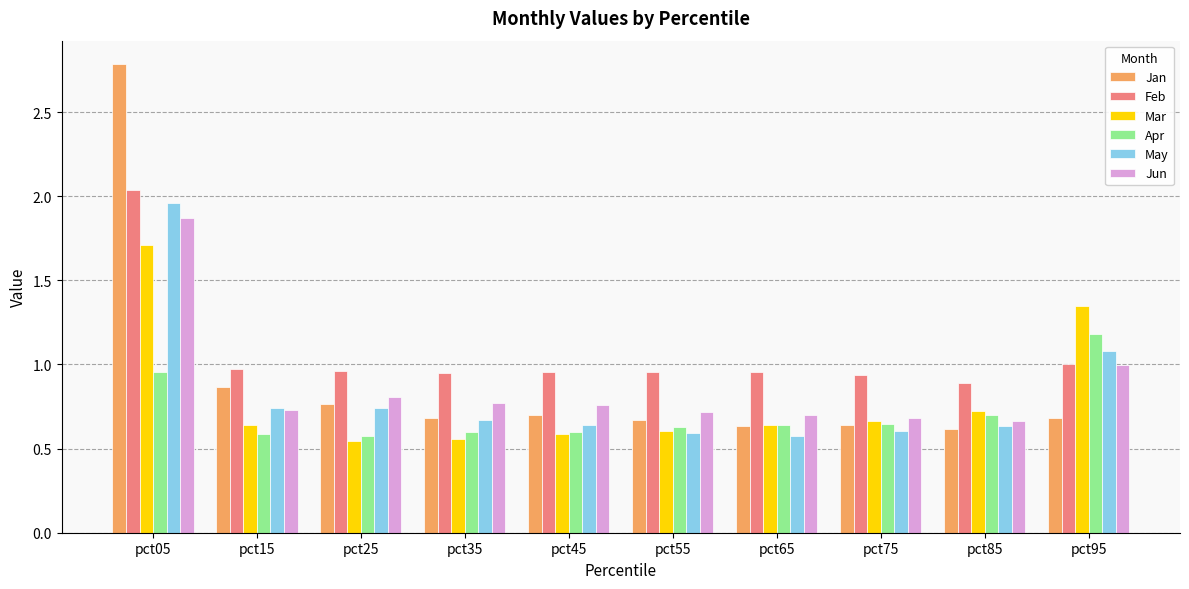

True or false: Feb has a value of 1.0 at pct35.

True